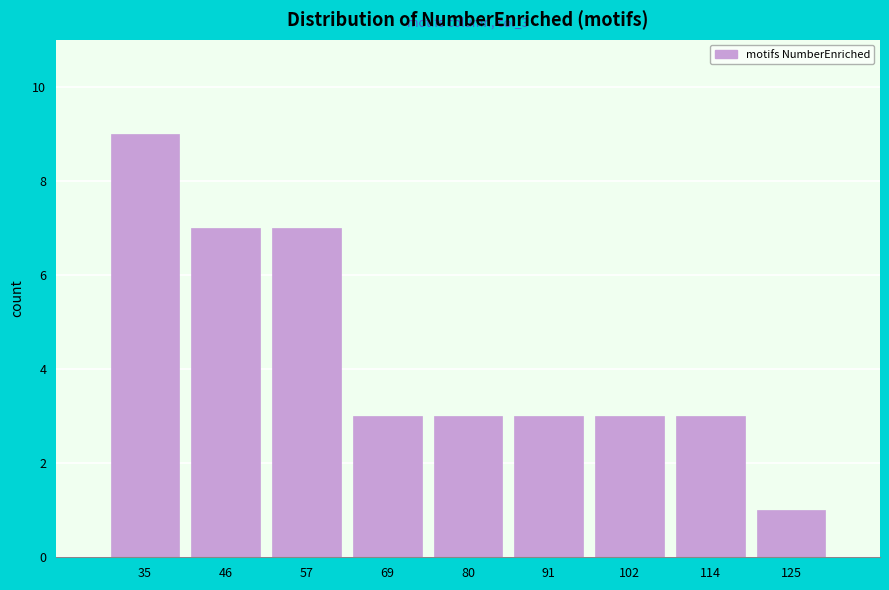

Reading left to right, list all the values displayed in this chart.

9	7	7	3	3	3	3	3	1